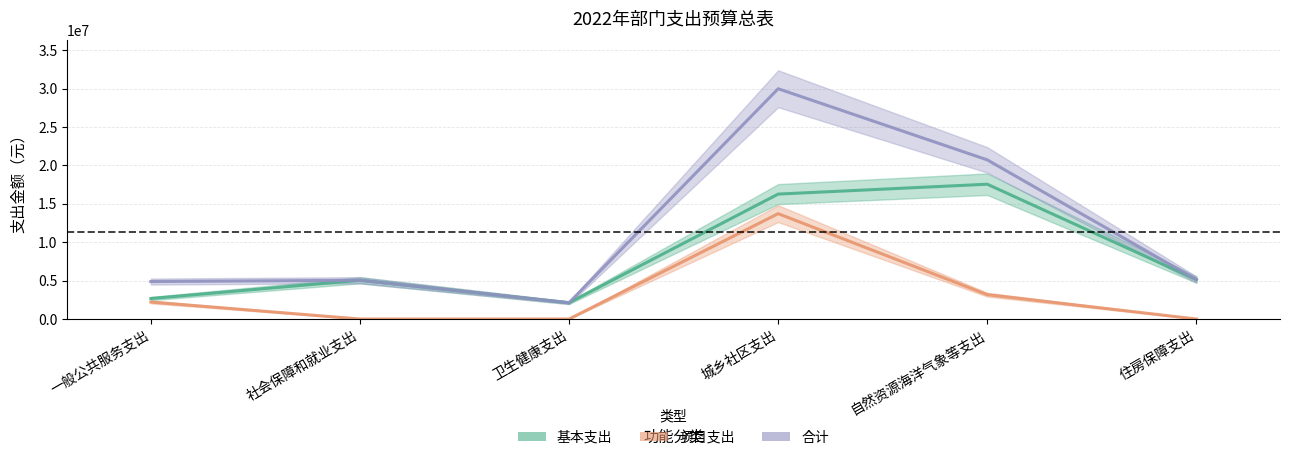

What is the difference between the 合计 values at 一般公共服务支出 and 社会保障和就业支出?

167300